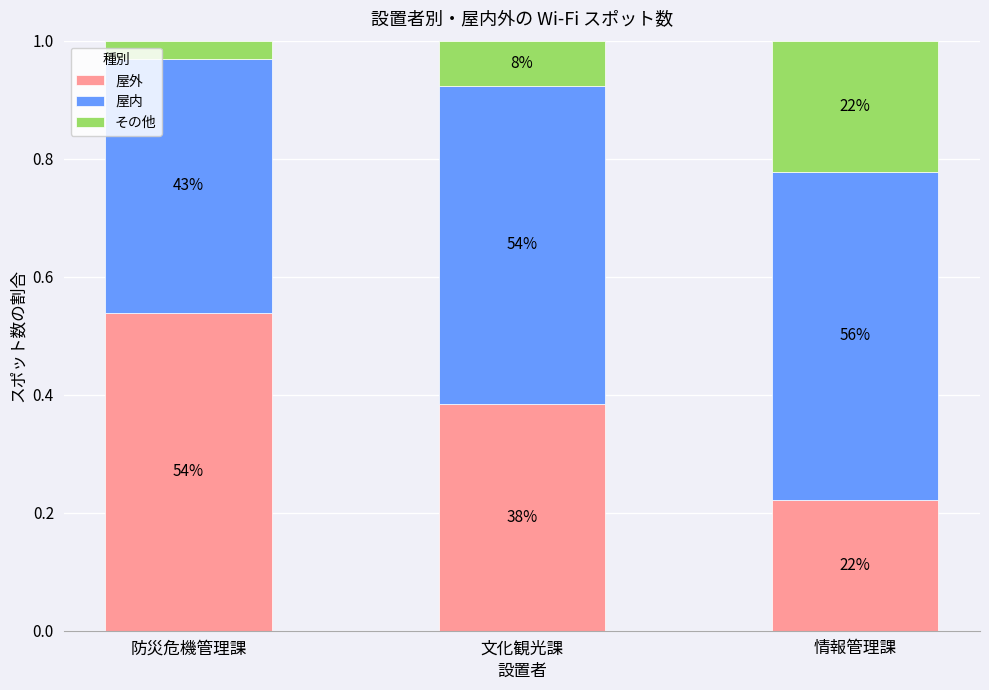

What are all the series names shown in the legend?

屋外, 屋内, その他